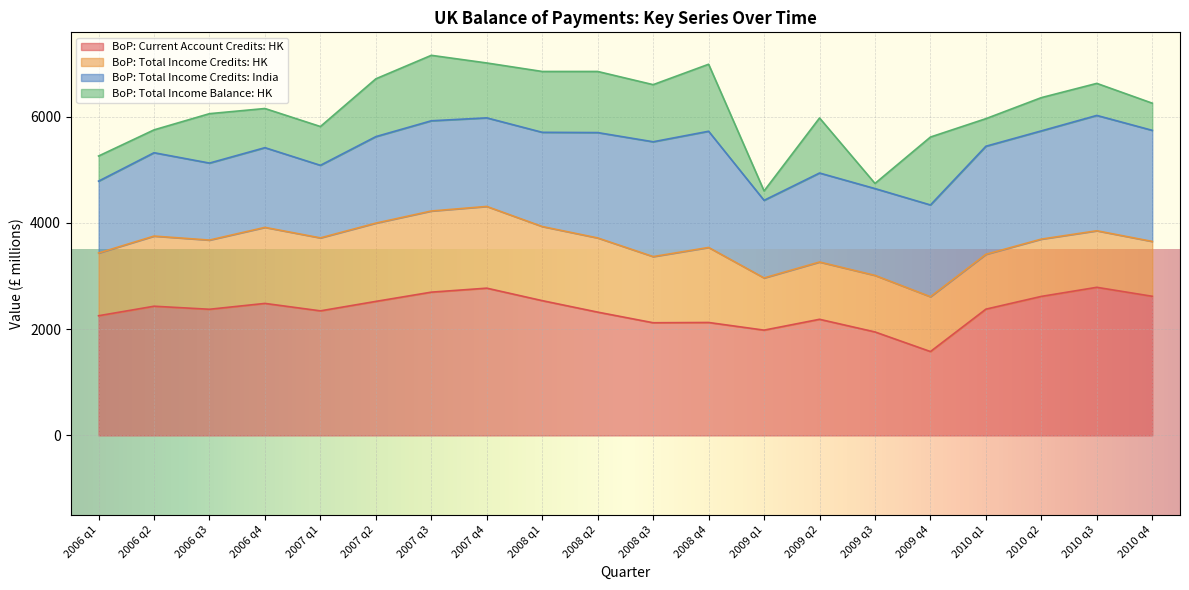

Which series has the largest total across all categories?

BoP: Current account: Credits: Hong Kong